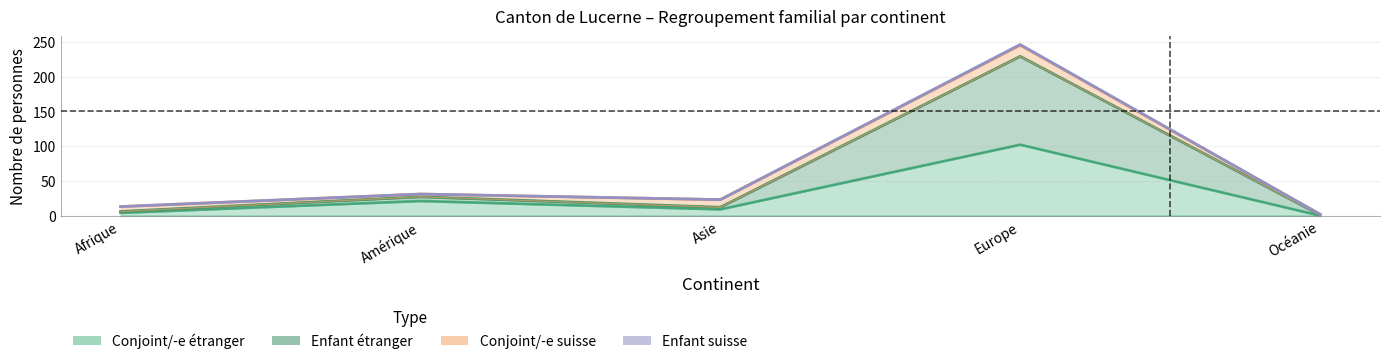

True or false: Enfant étranger has more than 2 points higher than both neighbors.

False